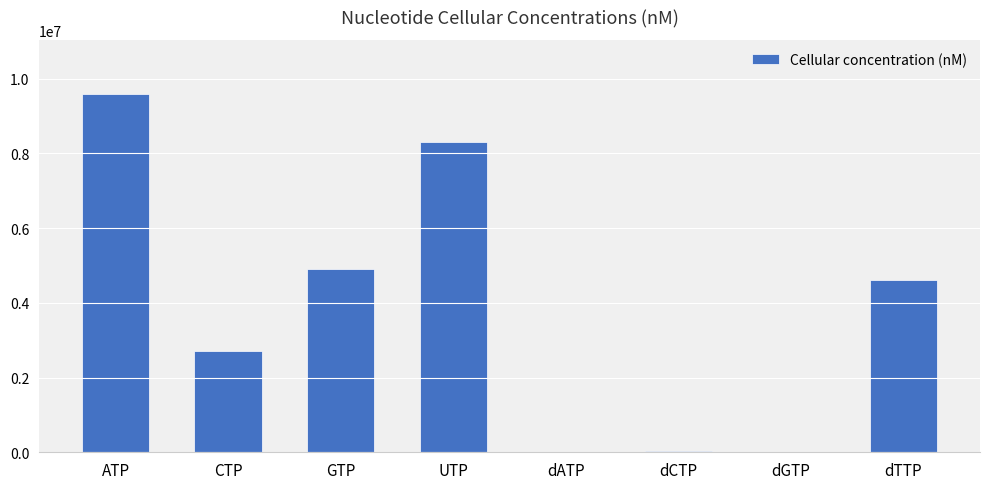

Which label corresponds to the largest value in the chart?

ATP